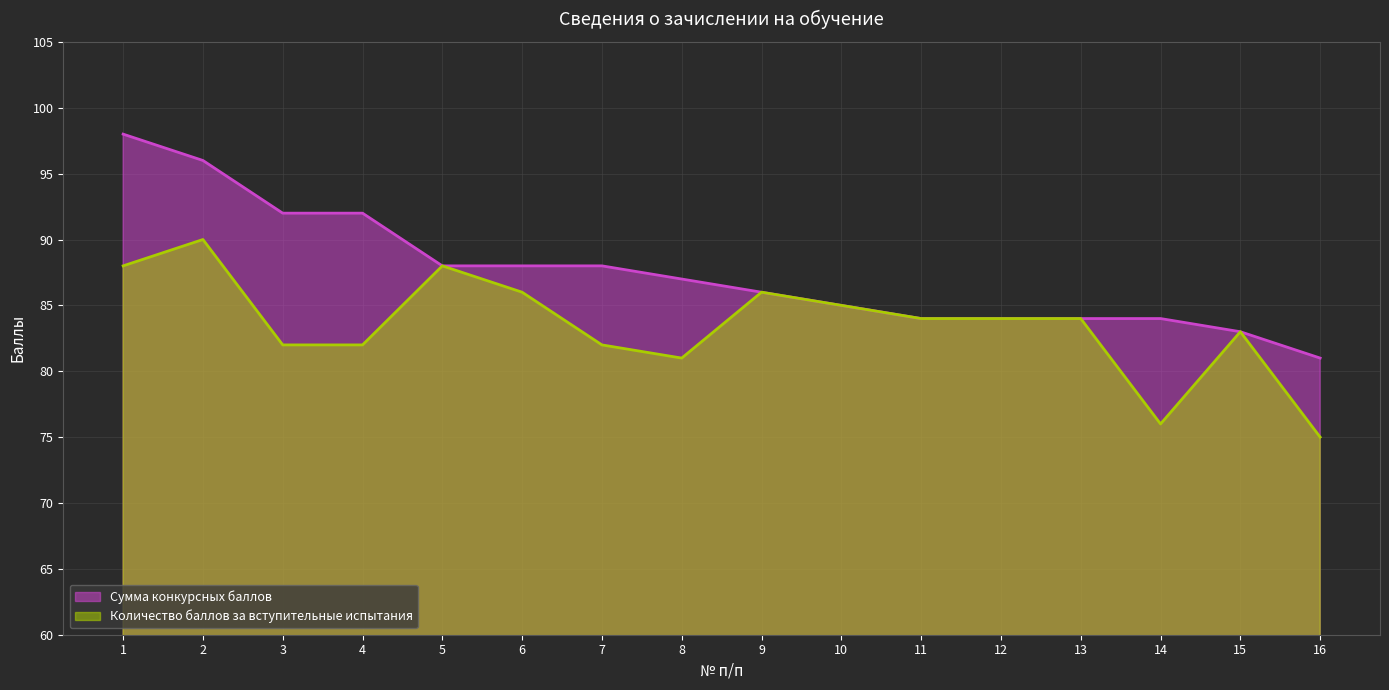

True or false: Сумма конкурсных баллов has a value of 133 at 8.

False